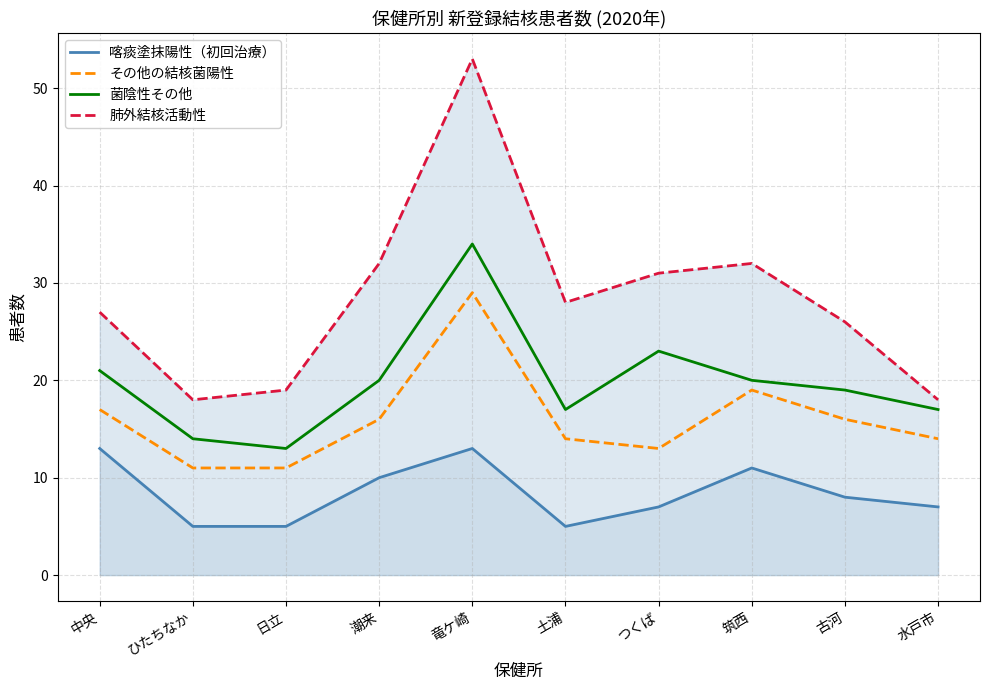

What is the average value of the 菌陰性その他 series?

20